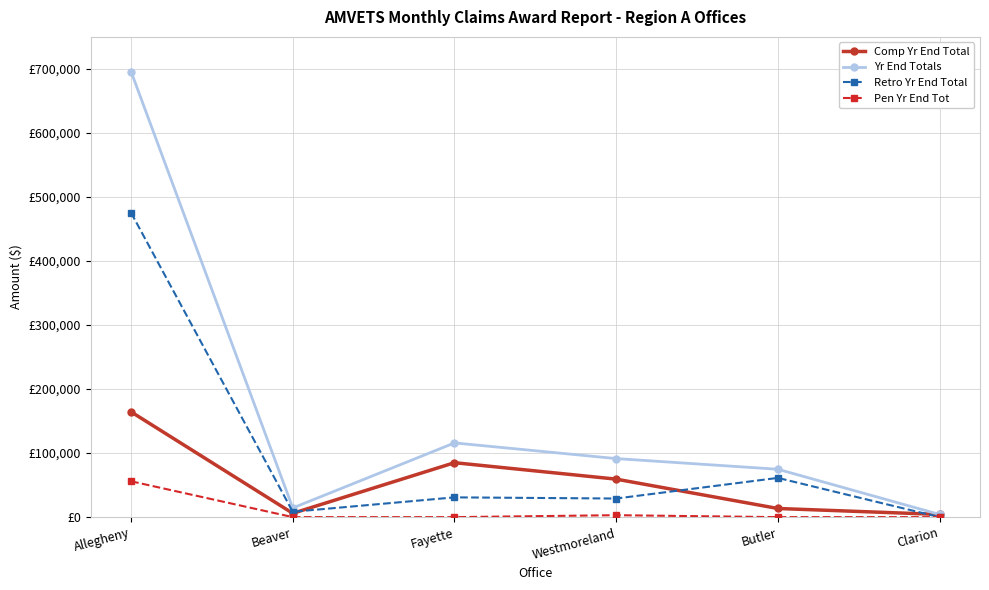

Rank the series at Fayette from lowest to highest value.

Pen Yr End Tot, Retro Yr End Total, Comp Yr End Total, Yr End Totals